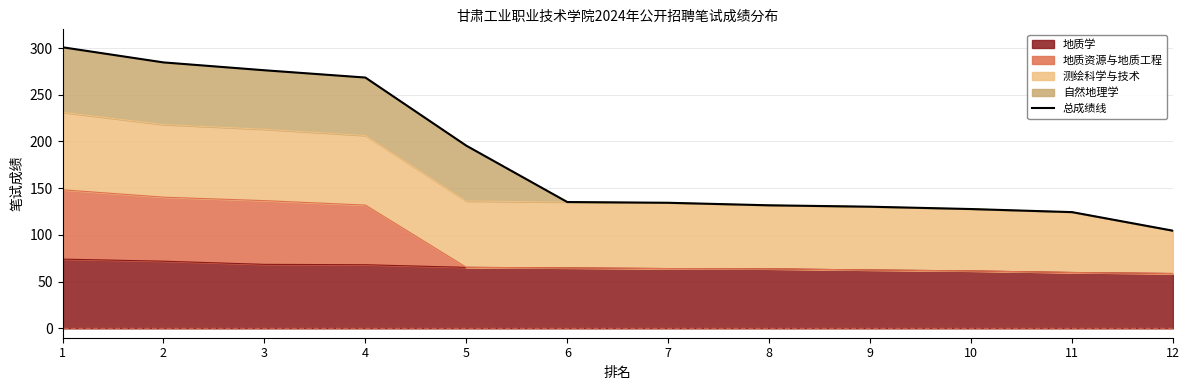

What value does the data have at 11?

124.4